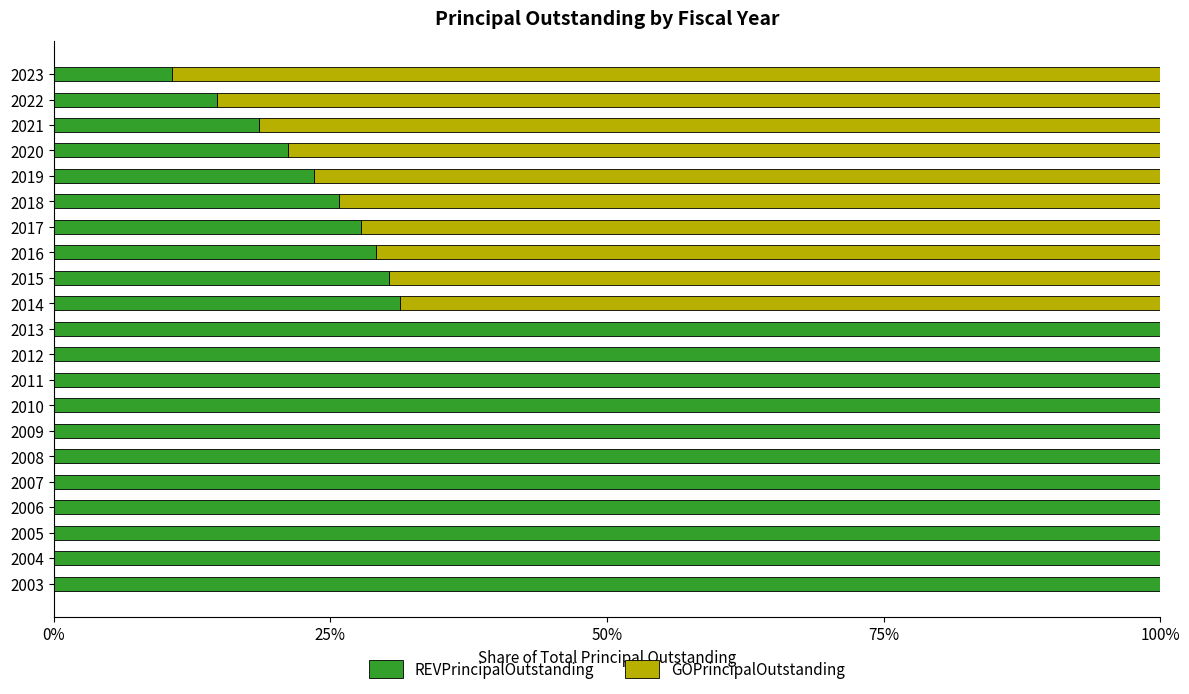

What is the total value across all series at 2016?

100.0